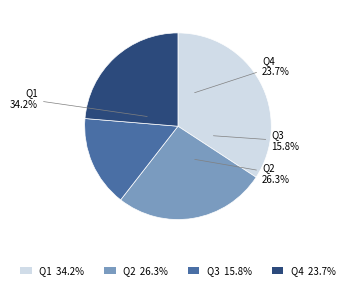

Which category has the biggest portion of the pie?

Q1